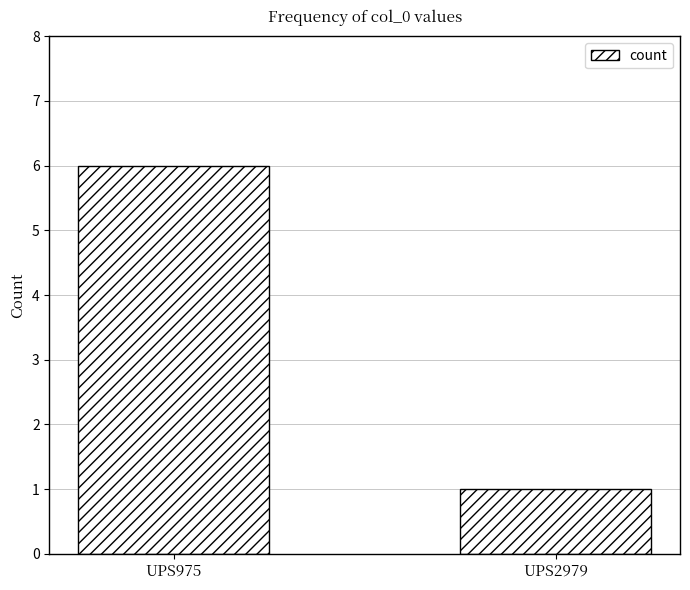

True or false: the data shows 6 at UPS975.

True